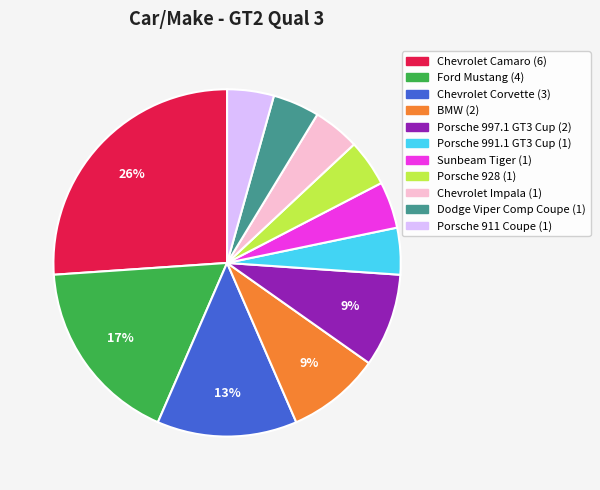

Which category has the biggest portion of the pie?

Chevrolet Camaro